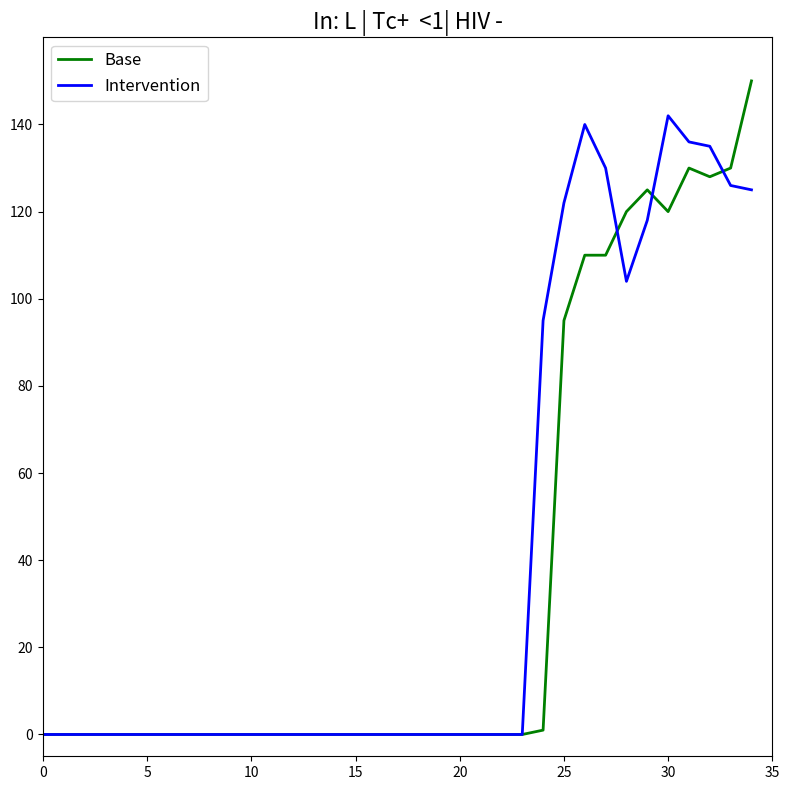

What is the greatest value displayed?

150